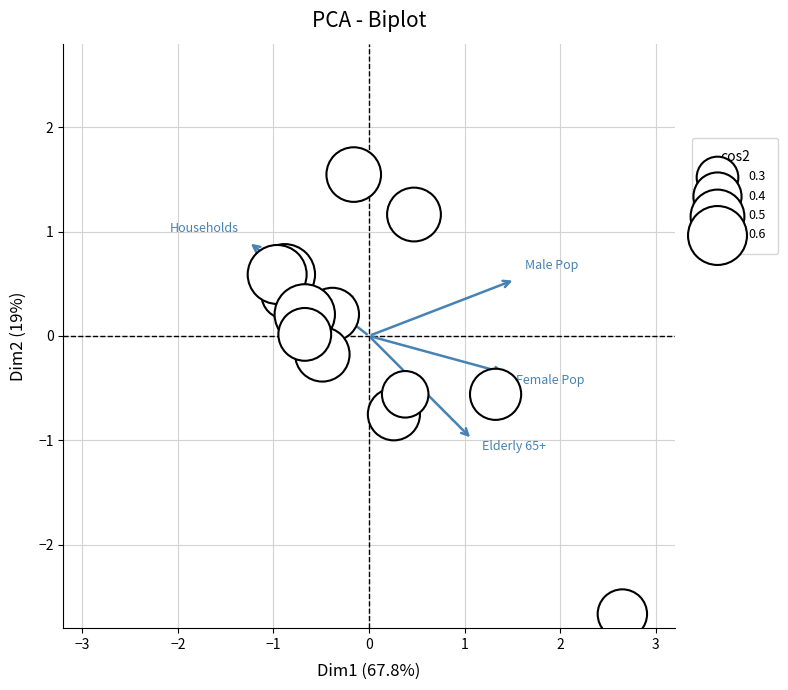

What is the range of X values (max minus min)?

3.6